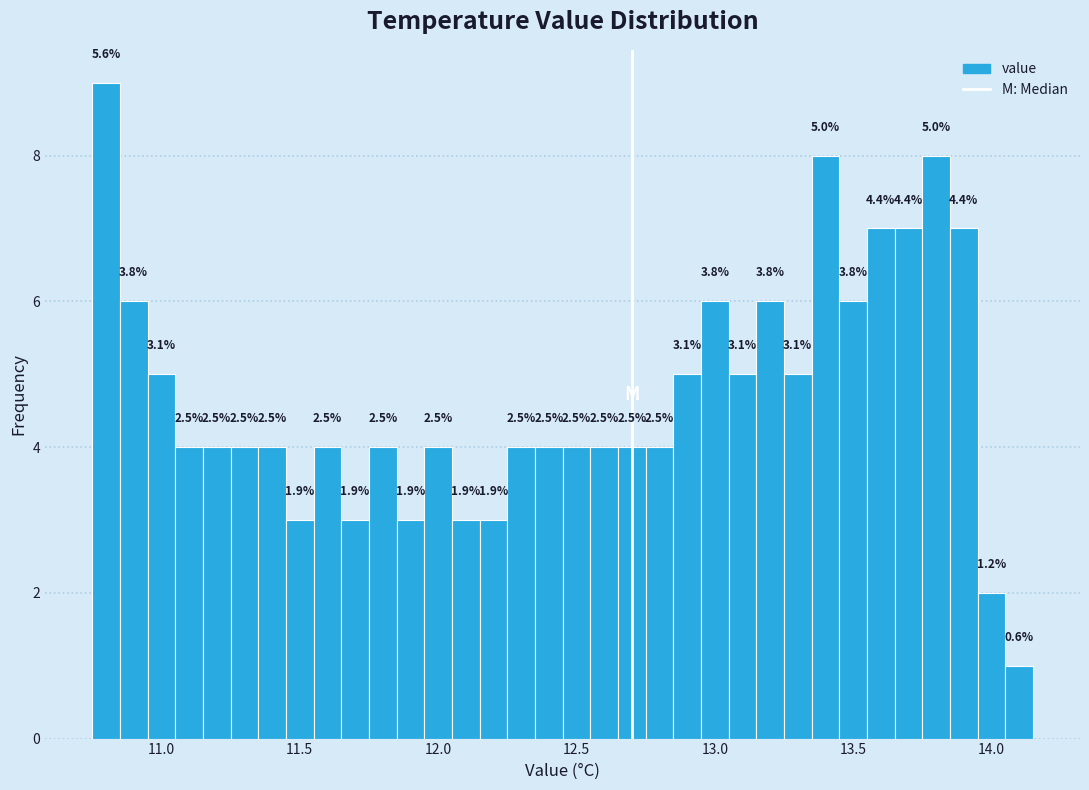

Around what value on the x-axis is the tallest bar? Give the approximate position of its centre, as read against the axis.

10.80